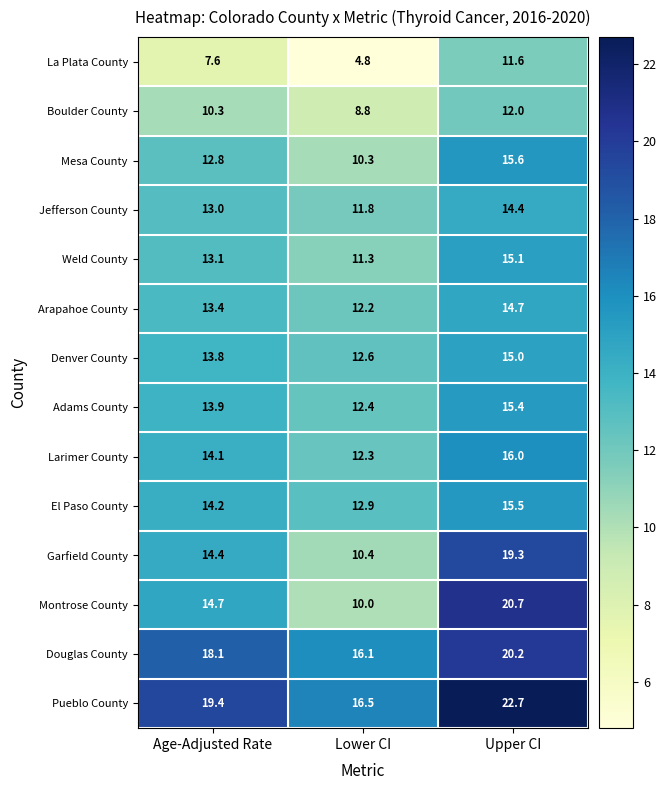

True or false: Weld County has a value of 6.0 at Lower CI.

False